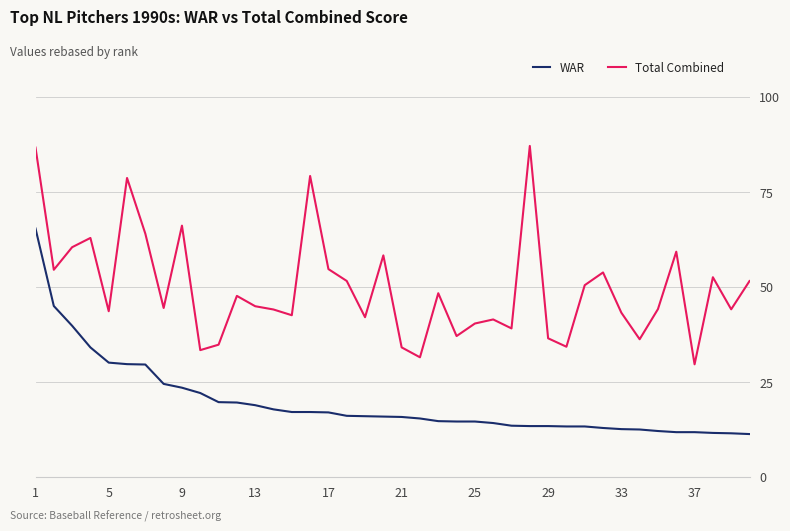

True or false: WAR and Total Combined intersect in this chart.

False